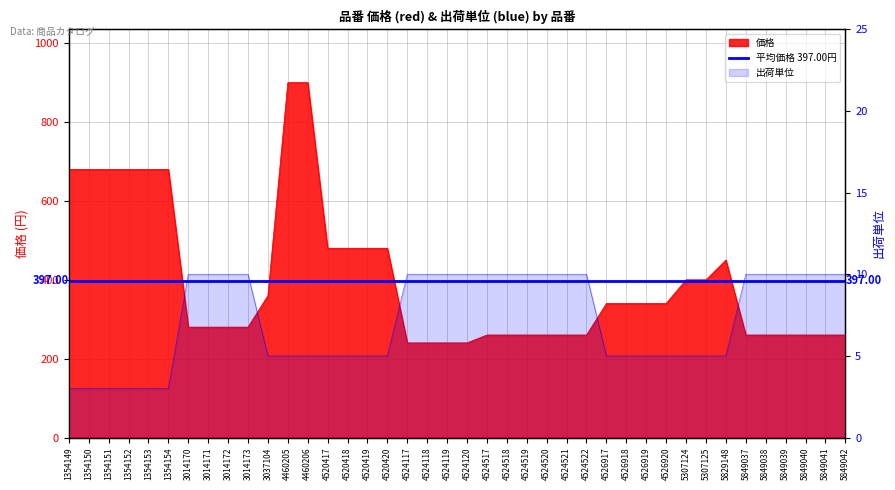

What is the total value across all series at 1354153?

683